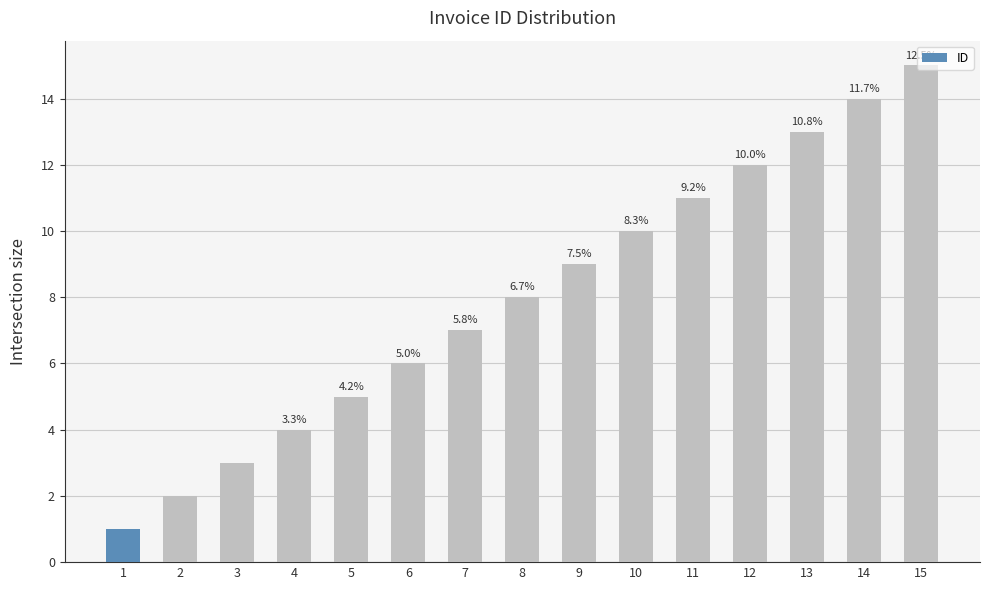

Reading right to left, what are all the values shown in this chart?

15=15	14=14	13=13	12=12	11=11	10=10	9=9	8=8	7=7	6=6	5=5	4=4	3=3	2=2	1=1